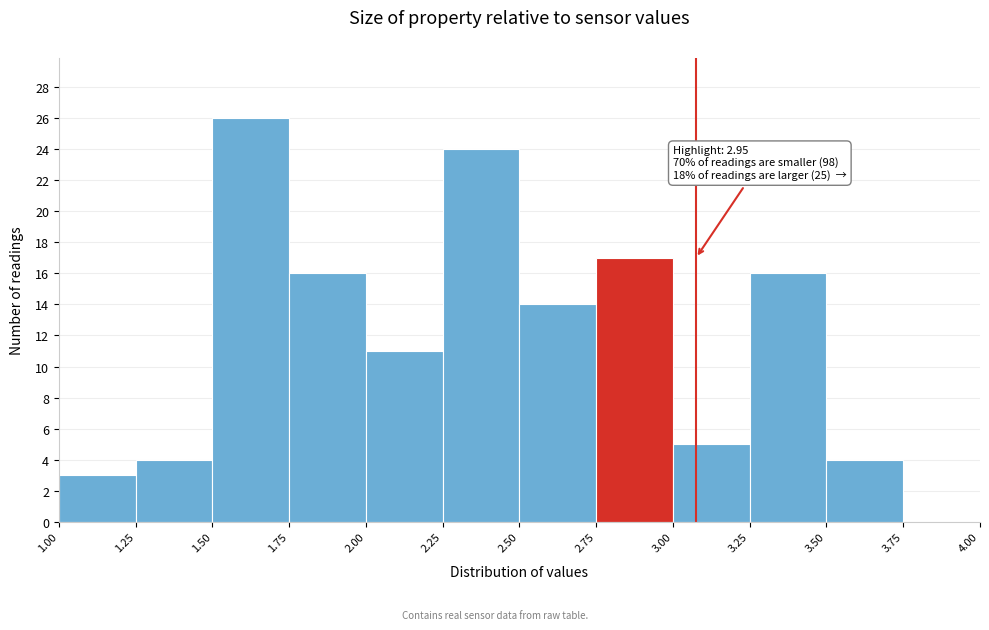

Which range on the x-axis has the tallest bar?

1.50 to 1.75